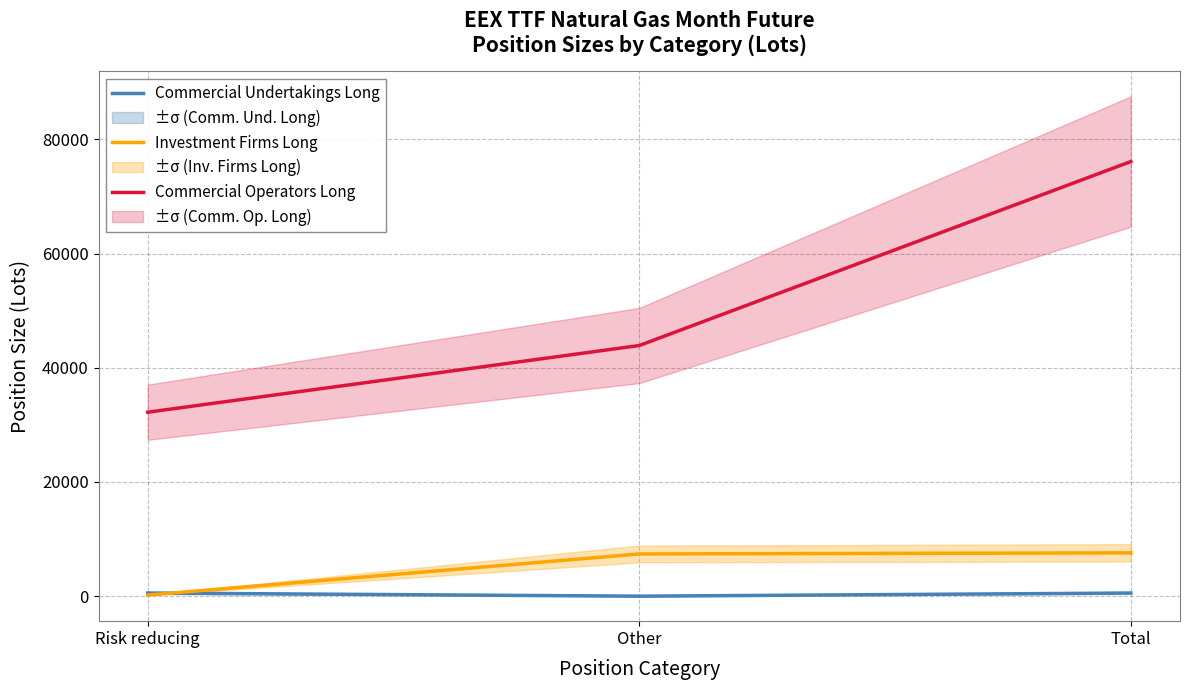

Which category has the highest value in the Investment Firms Long series?

Total